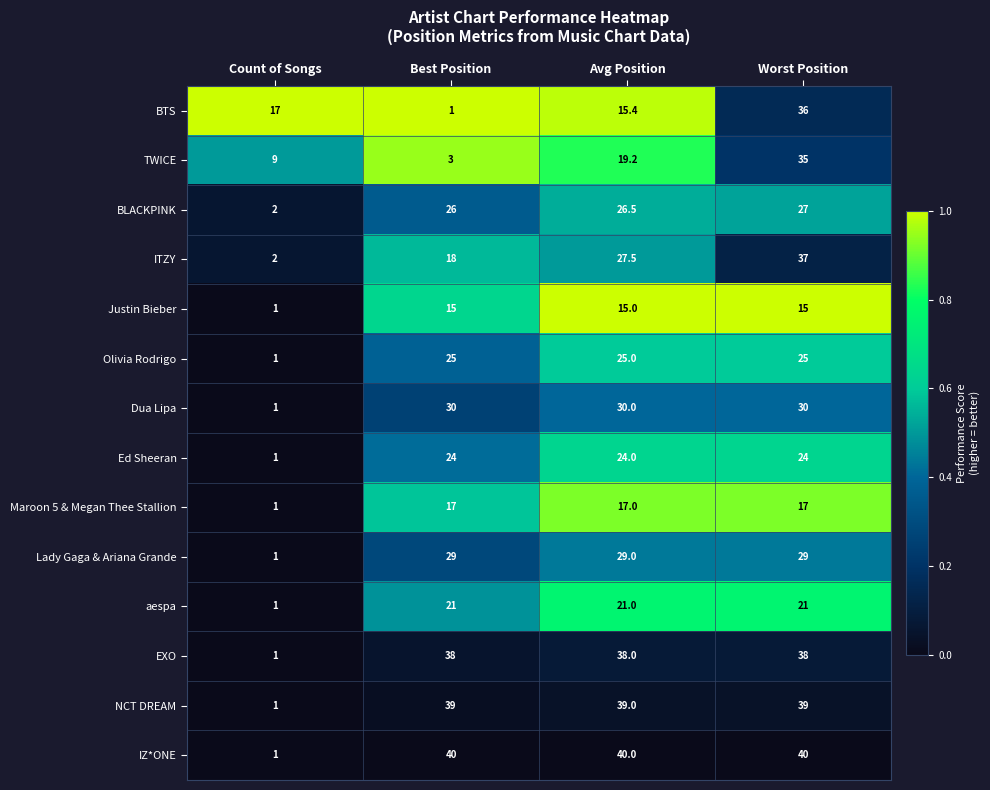

What is the difference between the maximum and minimum values in the NCT DREAM series?

38.0